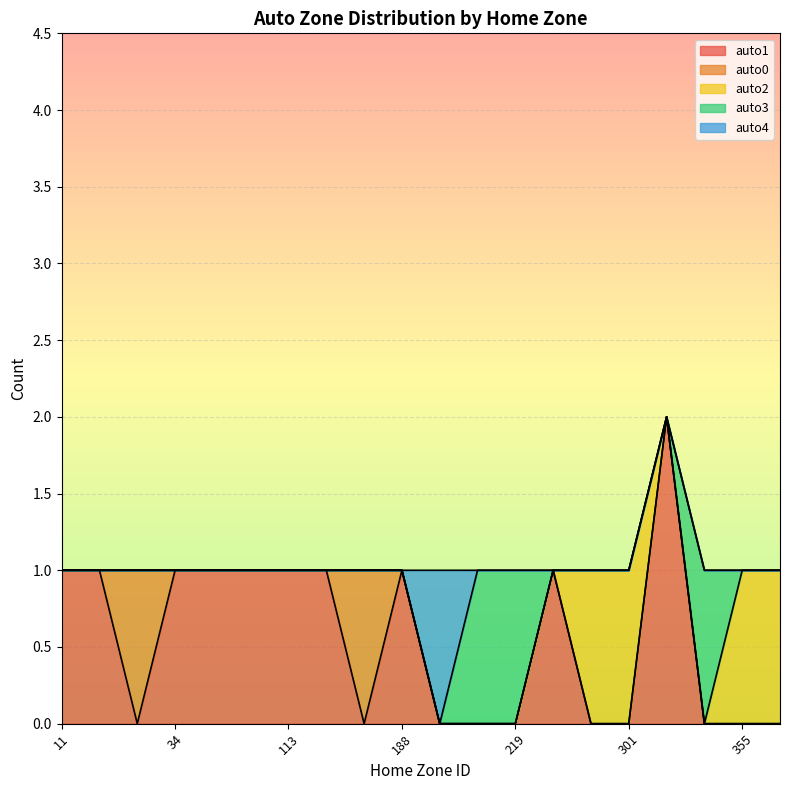

Is the value of auto3 at 222 greater than the value of auto0 at 31?

No